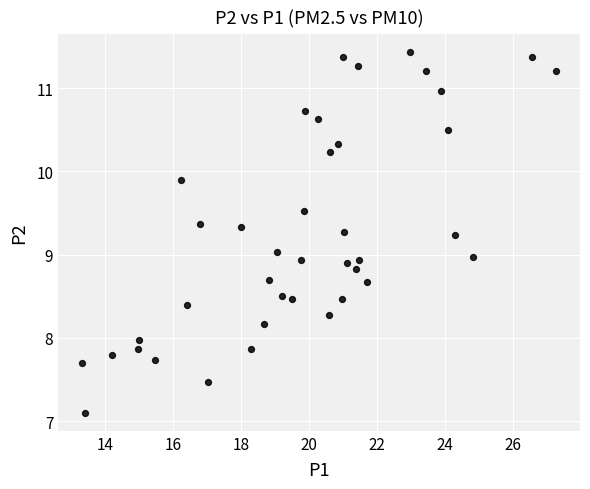

What is the range of X values (max minus min)?

13.9